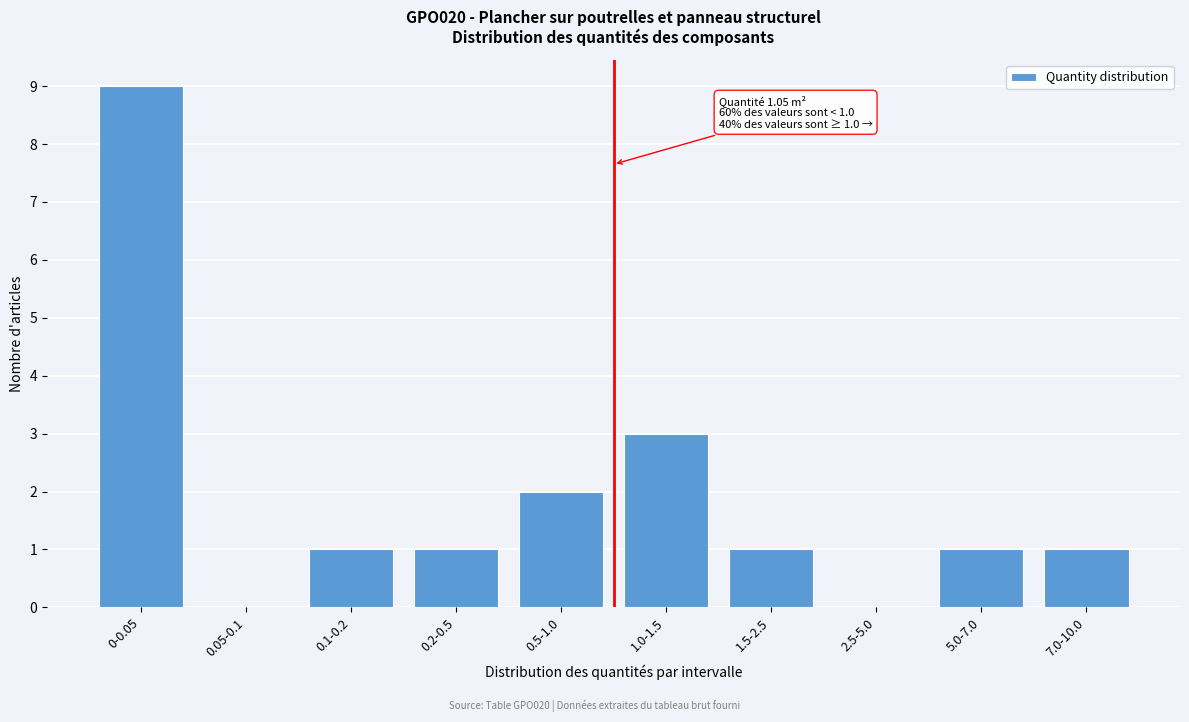

Reading left to right, transcribe all the data shown in this chart.

0-0.05=9	0.05-0.1=0	0.1-0.2=1	0.2-0.5=1	0.5-1.0=2	1.0-1.5=3	1.5-2.5=1	2.5-5.0=0	5.0-7.0=1	7.0-10.0=1